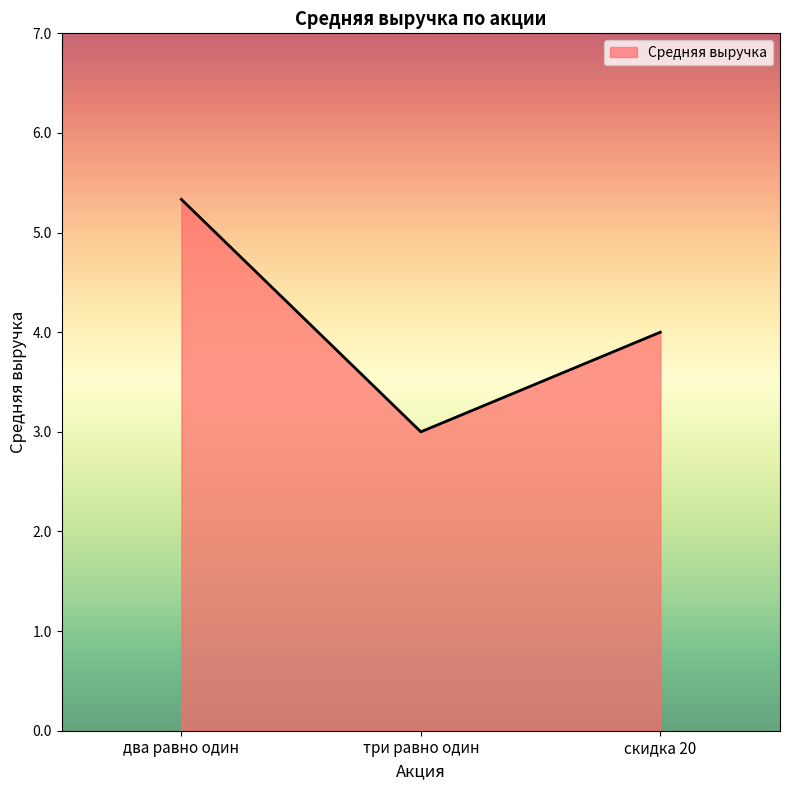

Does the chart have visible grid lines?

No